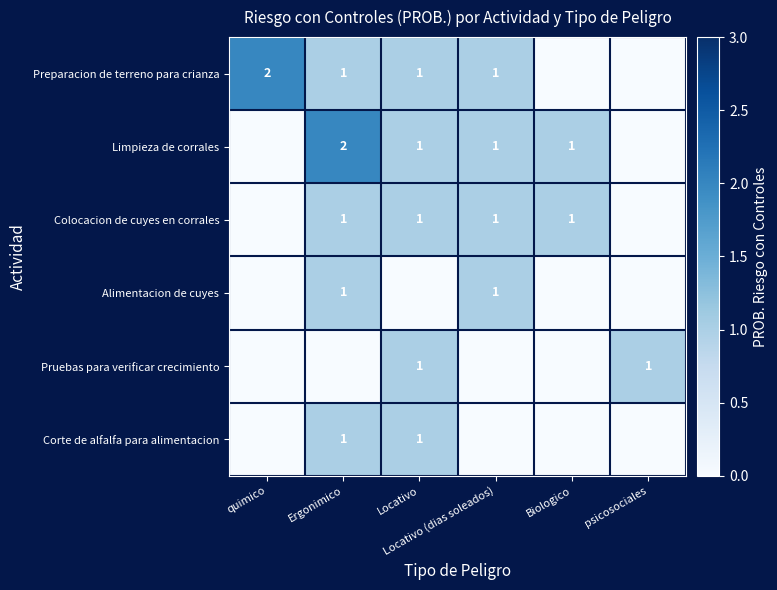

Which label corresponds to the smallest value in the chart?

Biologico